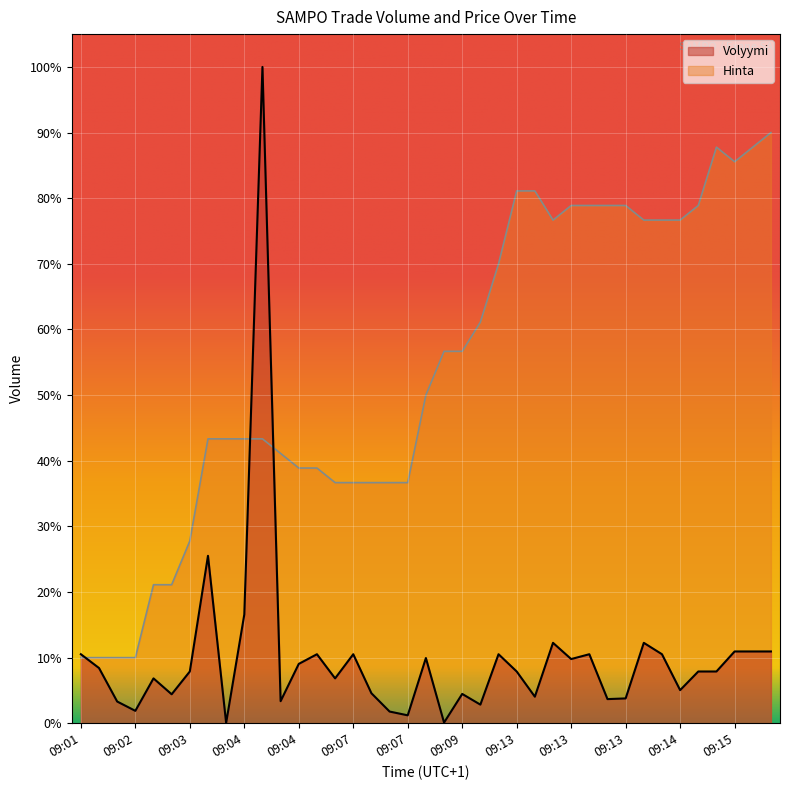

What are all the series names shown in the legend?

Volyymi, Hinta